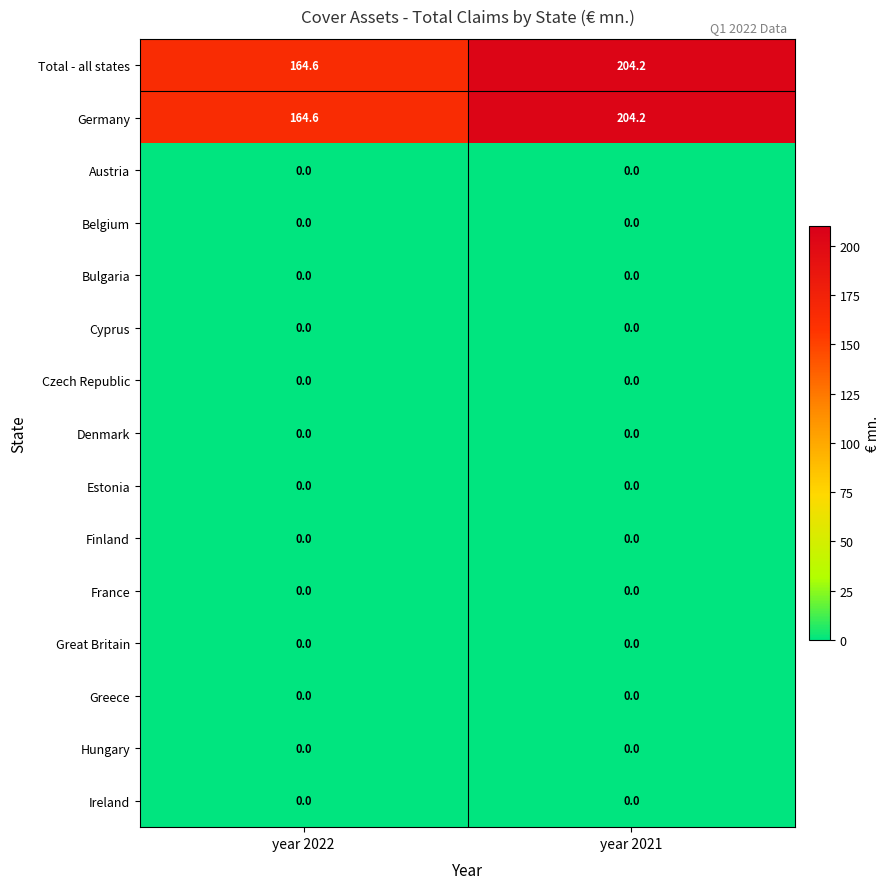

At which category is the sum across all series the highest?

year 2021